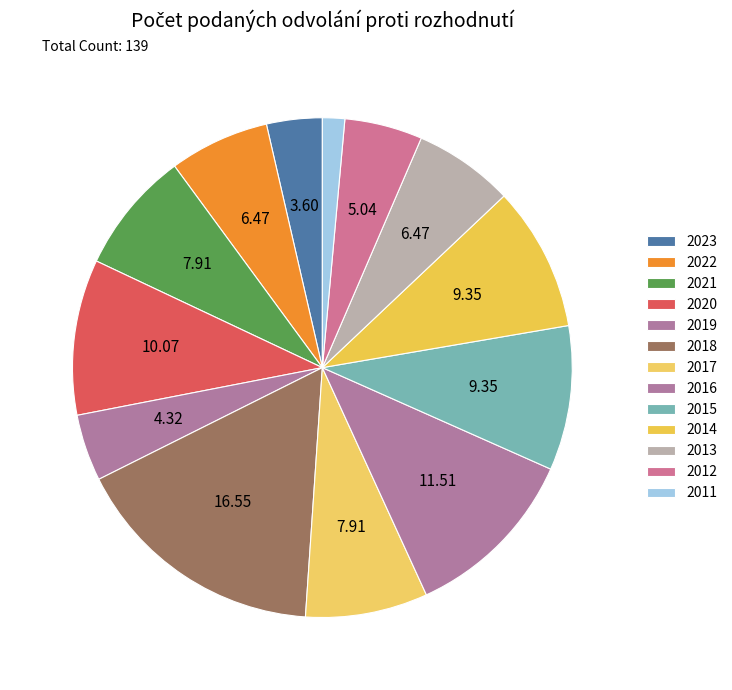

To the nearest percent, what portion does 2012 represent?

5%